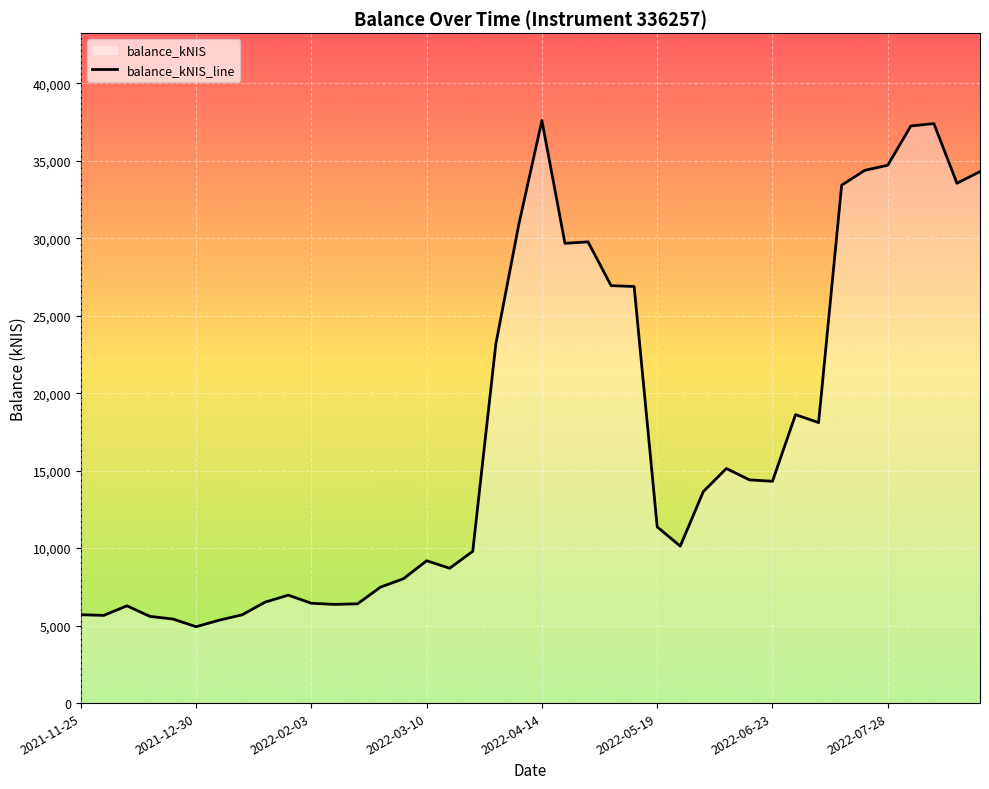

What is the difference between the maximum and minimum values?

32665.5